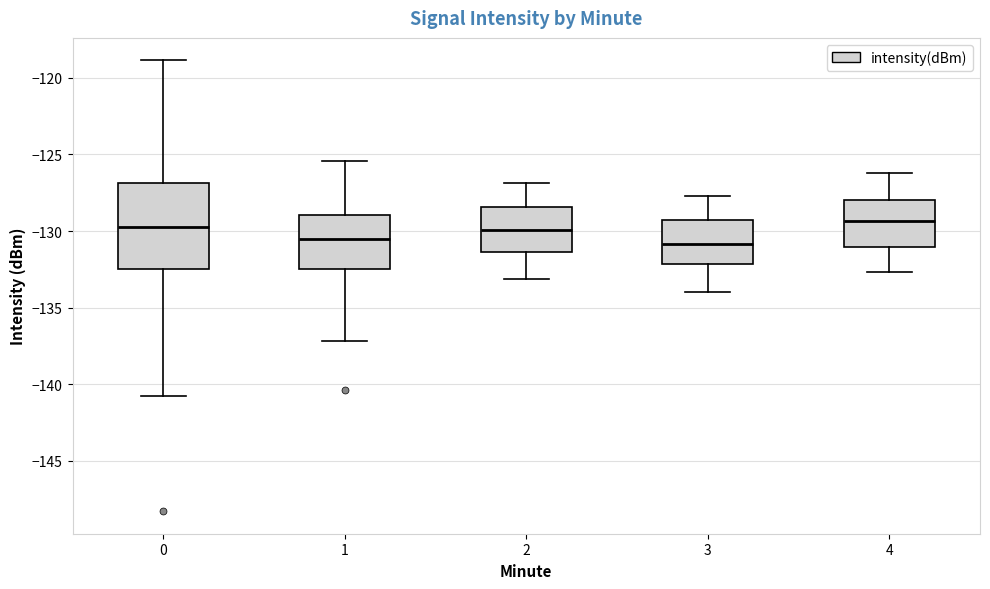

Which box is the tallest, from its lower edge to its upper edge?

0